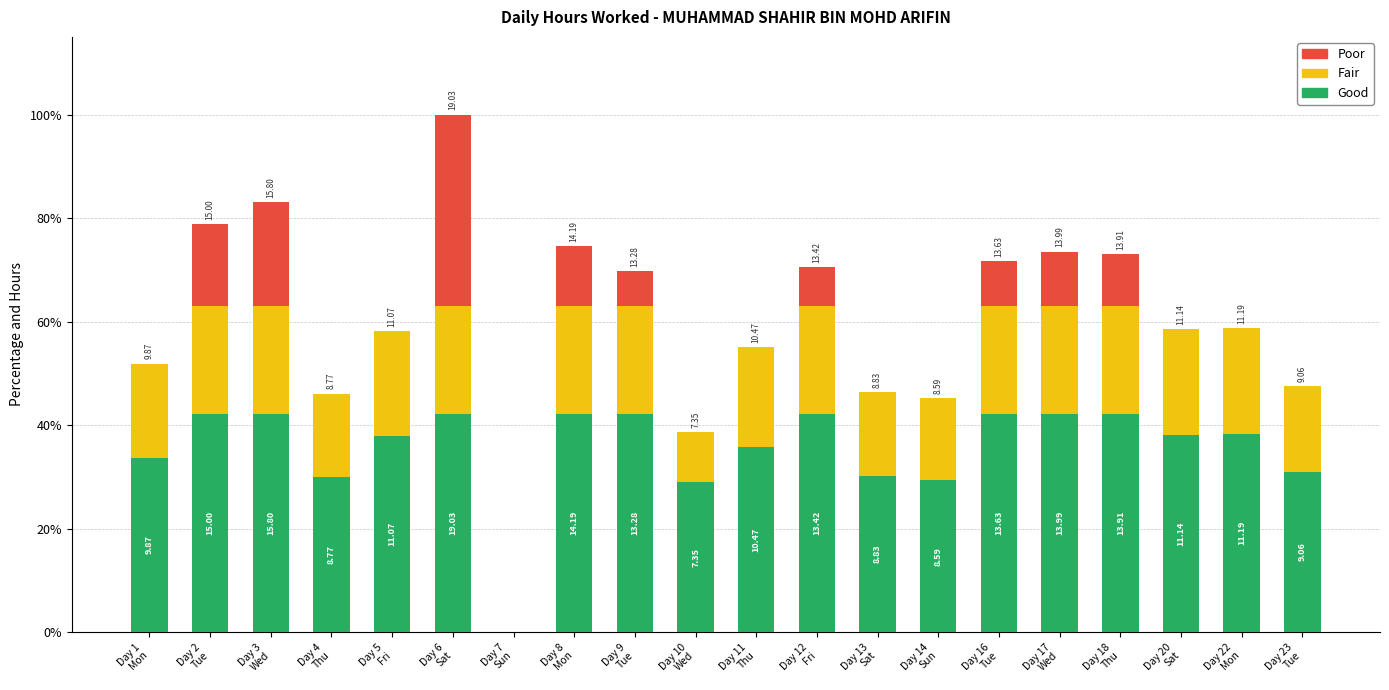

What is the label of the 10th bar from the left?

Day 10
Wed